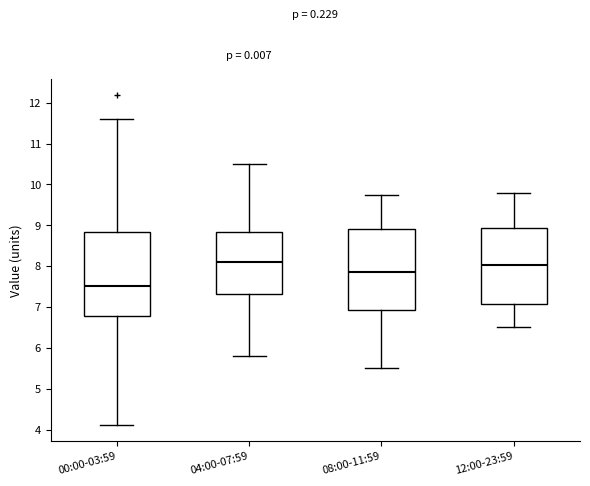

Reading left to right, transcribe this box plot: for each box, give where its median line is, the range the box spans, and where its two whiskers end, as read against the y-axis. The values are not printed on the chart, so give them approximately, as read against the axis.

00:00-03:59: median 7.5, box 6.8 to 8.8, whiskers 4.1 to 11.6
04:00-07:59: median 8.1, box 7.3 to 8.8, whiskers 5.8 to 10.5
08:00-11:59: median 7.9, box 6.9 to 8.9, whiskers 5.5 to 9.8
12:00-23:59: median 8.0, box 7.1 to 8.9, whiskers 6.5 to 9.8